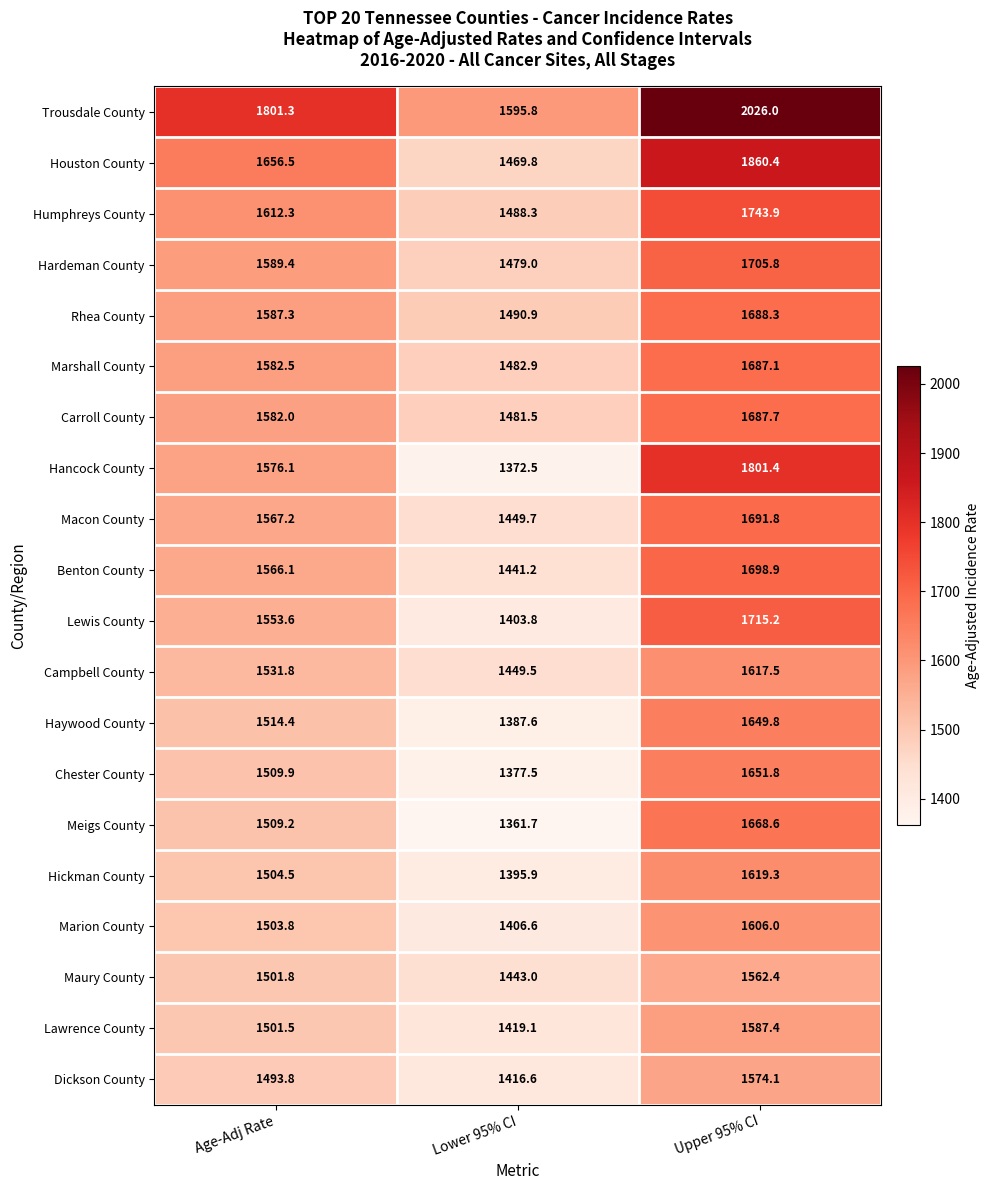

Is the value of Macon County at Age-Adj Rate greater than the value of Humphreys County at Age-Adj Rate?

No